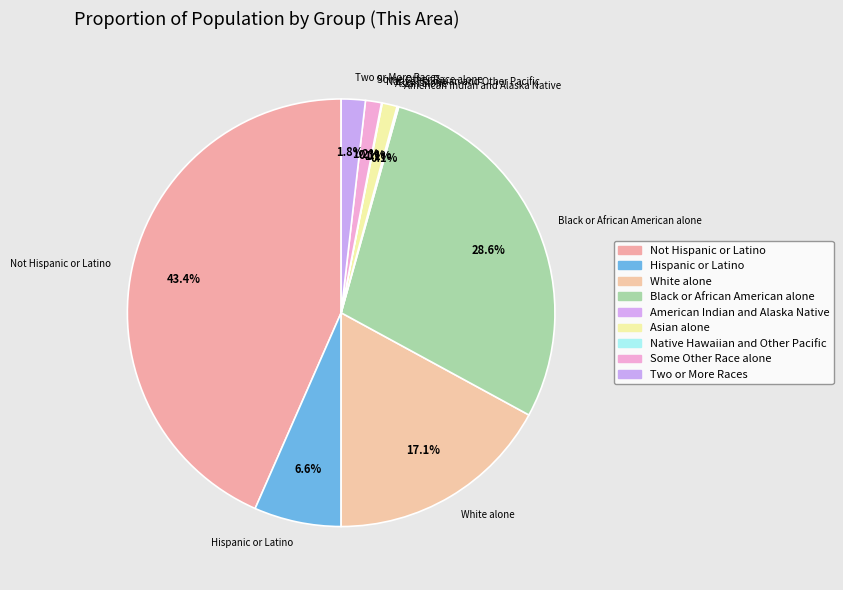

What is the ratio of the value at Two or More Races to the value at Hispanic or Latino?

0.3